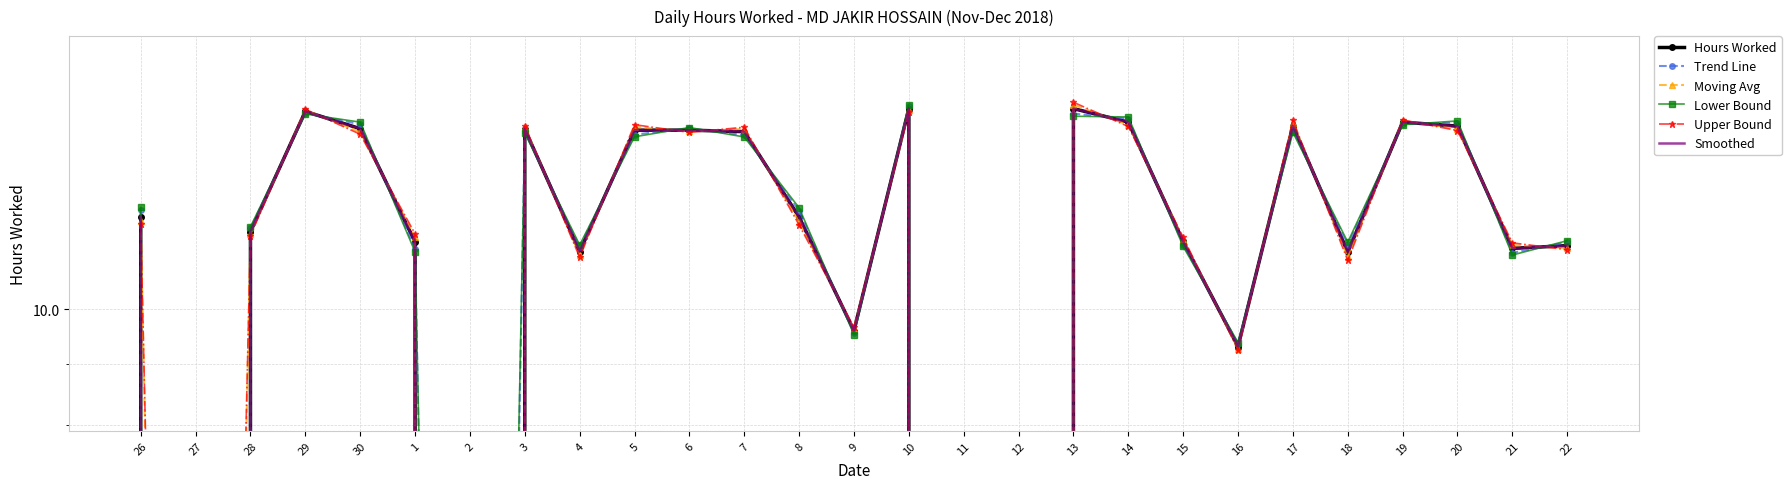

Reading left to right, list all the values displayed in this chart.

Hours Worked: 26=12.0	27=0.0	28=11.6	29=14.7	30=14.2	1=11.4	2=0.0	3=14.2	4=11.2	5=14.1	6=14.1	7=14.1	8=11.9	9=9.6	10=14.7	11=0.0	12=0.0	13=14.7	14=14.3	15=11.4	16=9.3	17=14.2	18=11.2	19=14.3	20=14.2	21=11.2	22=11.3
Trend Line: 26=12.1	27=-0.1	28=11.7	29=14.6	30=14.3	1=11.2	2=0.0	3=14.1	4=11.3	5=14.0	6=14.2	7=14.0	8=12.1	9=9.6	10=14.8	11=0.0	12=0.0	13=14.6	14=14.4	15=11.3	16=9.4	17=14.1	18=11.3	19=14.3	20=14.3	21=11.2	22=11.4
Moving Avg: 26=11.9	27=0.1	28=11.6	29=14.7	30=14.1	1=11.5	2=-0.0	3=14.2	4=11.1	5=14.2	6=14.1	7=14.2	8=11.8	9=9.6	10=14.7	11=0.0	12=0.0	13=14.8	14=14.3	15=11.5	16=9.3	17=14.3	18=11.1	19=14.4	20=14.2	21=11.3	22=11.3
Lower Bound: 26=12.2	27=-0.1	28=11.7	29=14.6	30=14.3	1=11.2	2=0.1	3=14.1	4=11.3	5=14.0	6=14.2	7=13.9	8=12.2	9=9.5	10=14.8	11=0.0	12=0.0	13=14.5	14=14.5	15=11.3	16=9.4	17=14.1	18=11.4	19=14.3	20=14.4	21=11.1	22=11.4
Upper Bound: 26=11.8	27=0.1	28=11.5	29=14.7	30=14.0	1=11.6	2=-0.1	3=14.2	4=11.1	5=14.3	6=14.1	7=14.2	8=11.8	9=9.7	10=14.6	11=0.0	12=0.0	13=14.9	14=14.2	15=11.5	16=9.2	17=14.4	18=11.0	19=14.4	20=14.1	21=11.4	22=11.2
Smoothed: 26=12.0	27=0.0	28=11.6	29=14.7	30=14.2	1=11.4	2=0.0	3=14.2	4=11.2	5=14.1	6=14.1	7=14.1	8=11.9	9=9.6	10=14.7	11=0.0	12=0.0	13=14.7	14=14.3	15=11.4	16=9.3	17=14.2	18=11.2	19=14.3	20=14.2	21=11.2	22=11.3